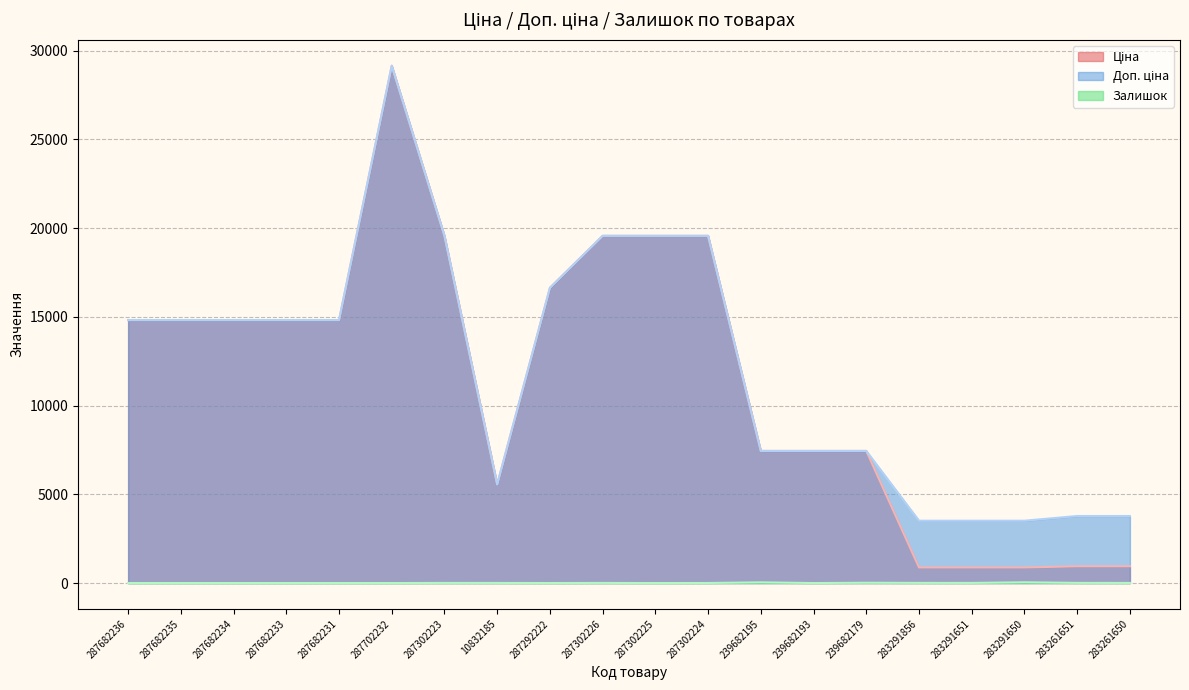

How many lines are shown in the chart?

3